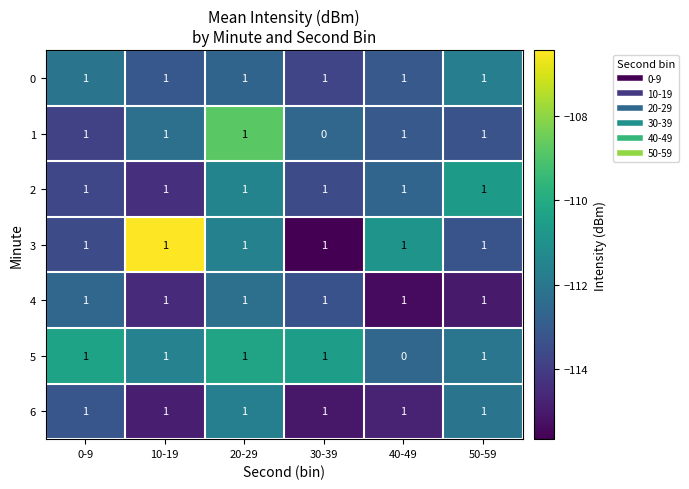

Which category has the lowest value in the 1 series?

30-39